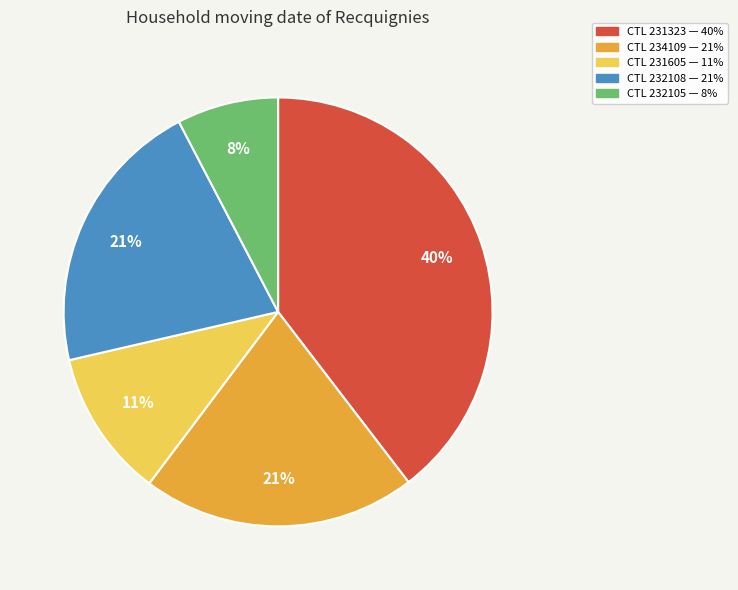

To the nearest percent, what is the difference between the largest and smallest slice percentages?

32%